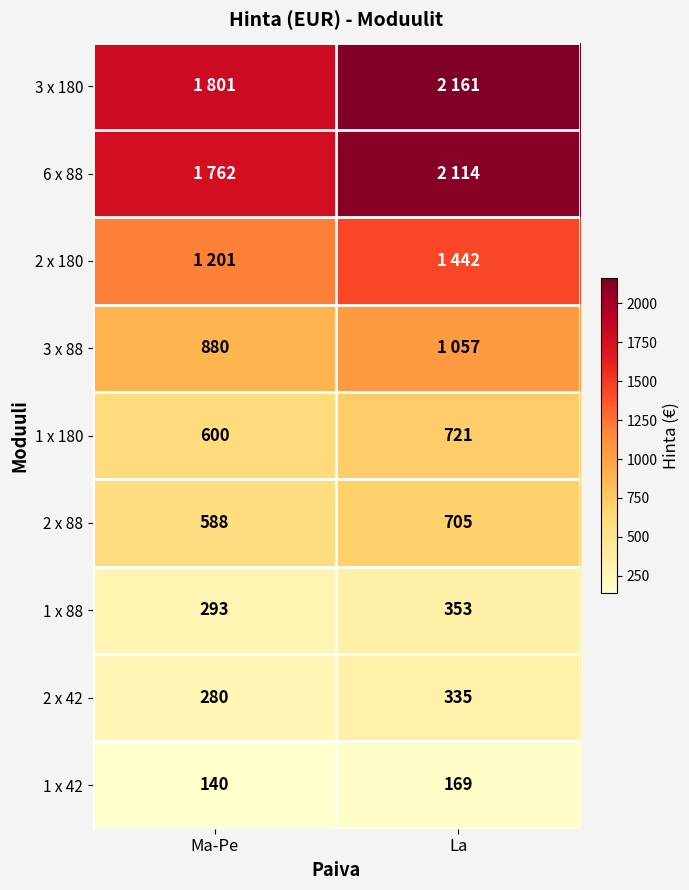

How many 1 x 180 values are between 600 and 721?

2